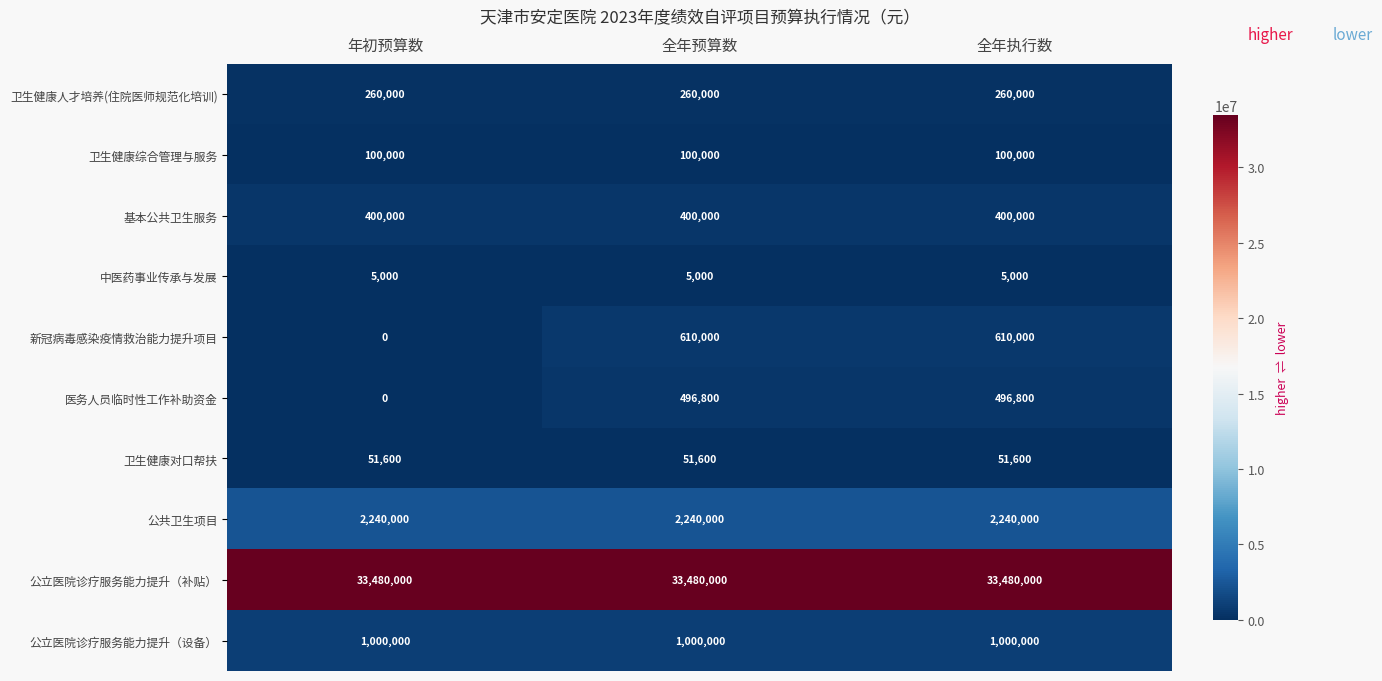

Between 年初预算数 and 全年预算数, which series saw the biggest shift?

新冠病毒感染疫情救治能力提升项目